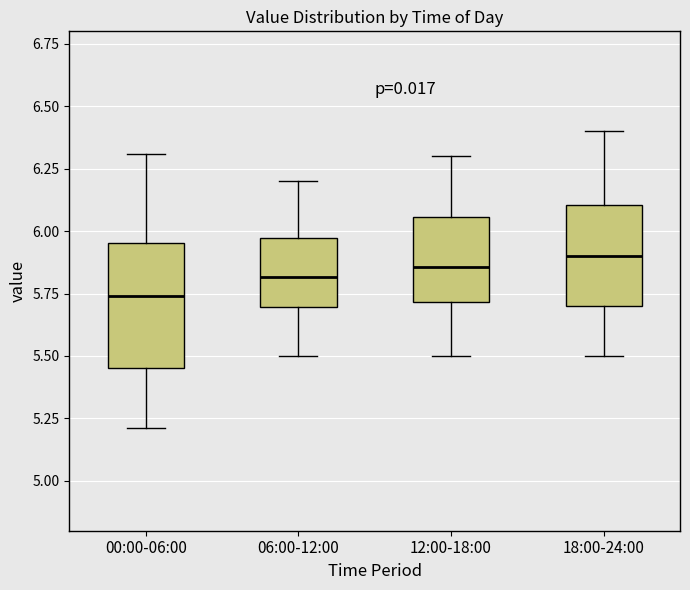

Reading left to right, transcribe this box plot: for each box, give where its median line is, the range the box spans, and where its two whiskers end, as read against the y-axis. The values are not printed on the chart, so give them approximately, as read against the axis.

00:00-06:00: median 5.75, box 5.45 to 5.95, whiskers 5.20 to 6.30
06:00-12:00: median 5.80, box 5.70 to 5.95, whiskers 5.50 to 6.20
12:00-18:00: median 5.85, box 5.70 to 6.05, whiskers 5.50 to 6.30
18:00-24:00: median 5.90, box 5.70 to 6.10, whiskers 5.50 to 6.40